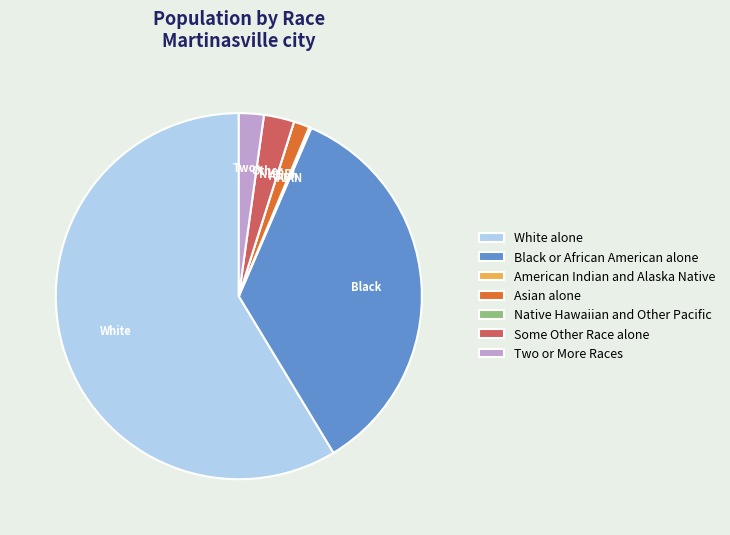

Which slice is the largest?

White alone